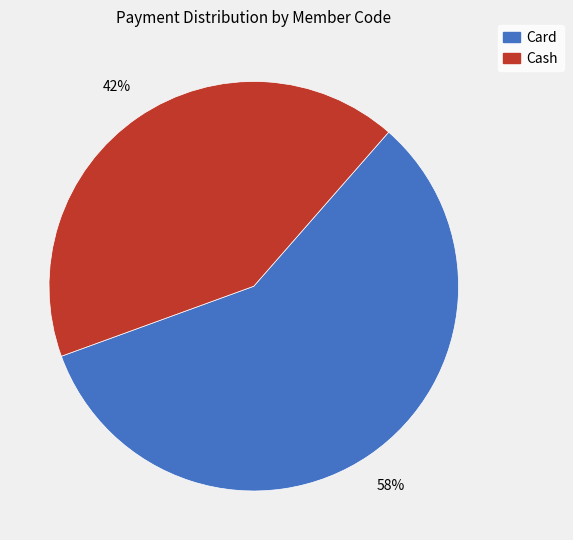

Is there a majority slice in this chart?

Yes